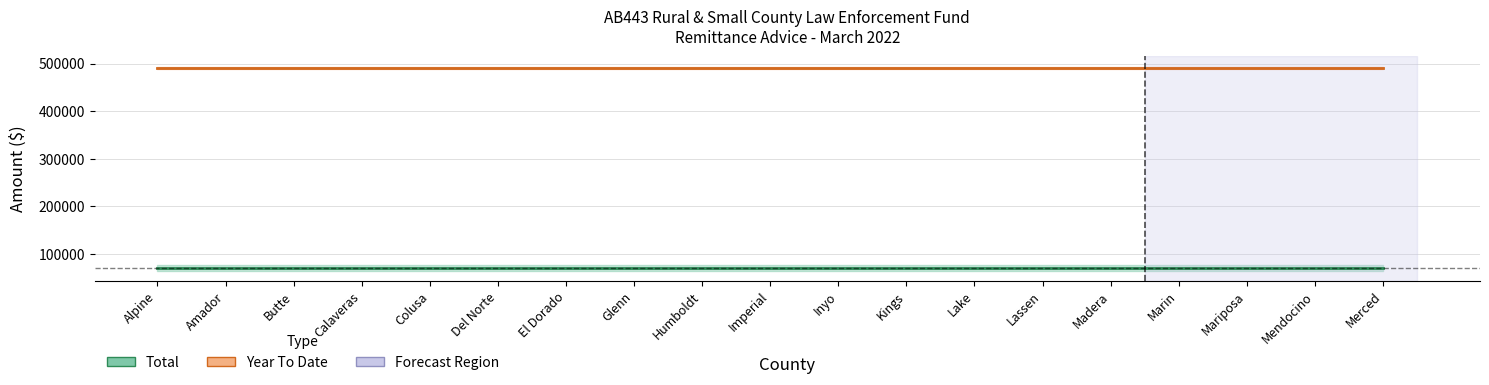

True or false: Total has more than 0 points higher than both neighbors.

False